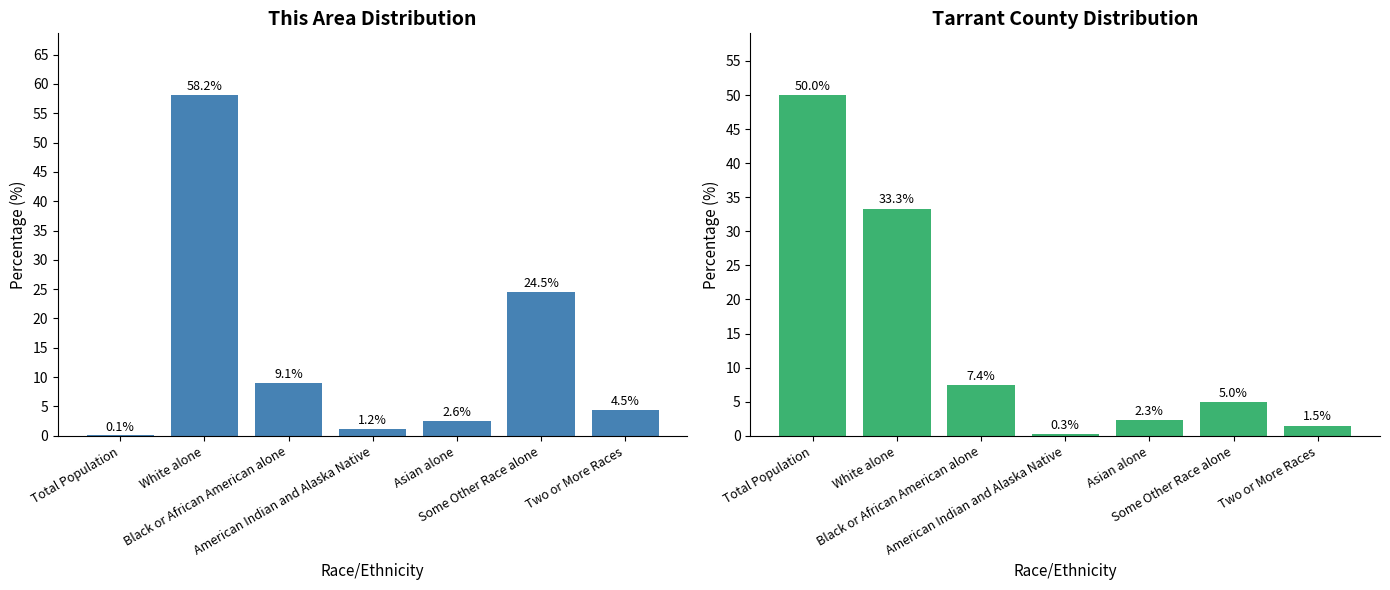

Rank the categories by Tarrant County value from highest to lowest.

Total Population, White alone, Black or African American alone, Some Other Race alone, Asian alone, Two or More Races, American Indian and Alaska Native